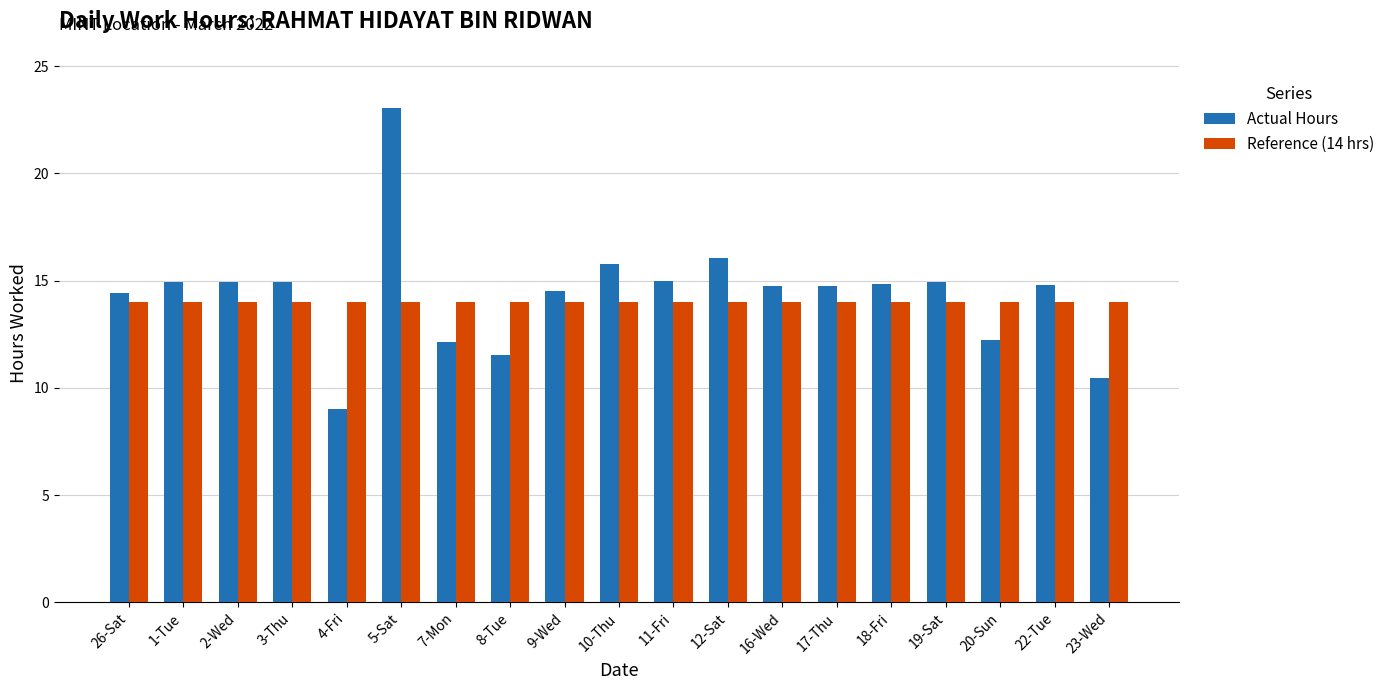

Which label corresponds to the smallest value in the chart?

4-Fri